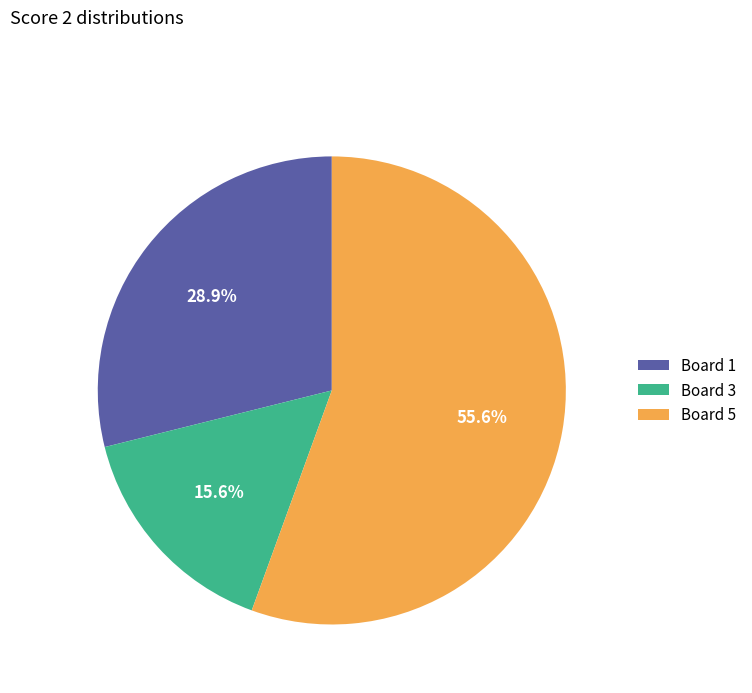

Which slice represents more than half of the pie?

Board 5